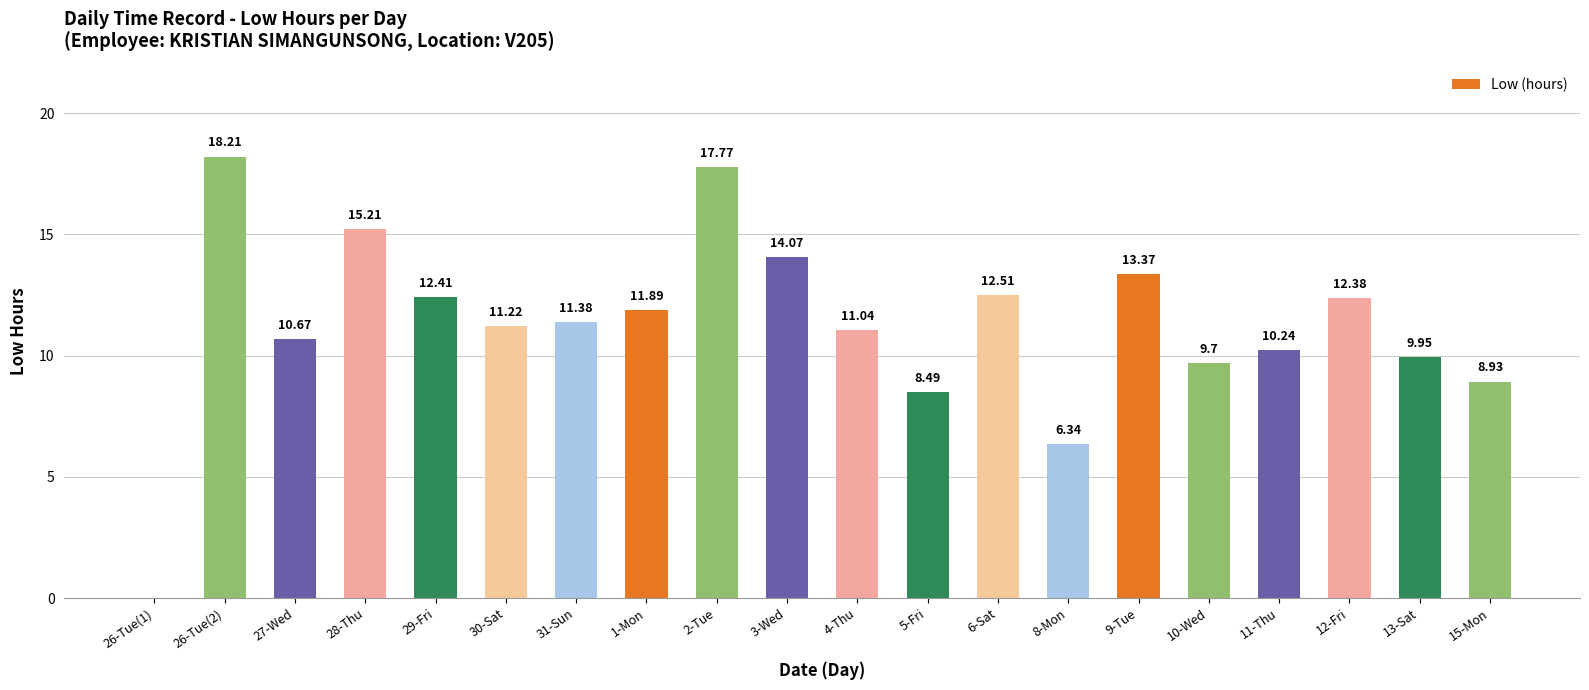

What is the sum of all values?

225.8